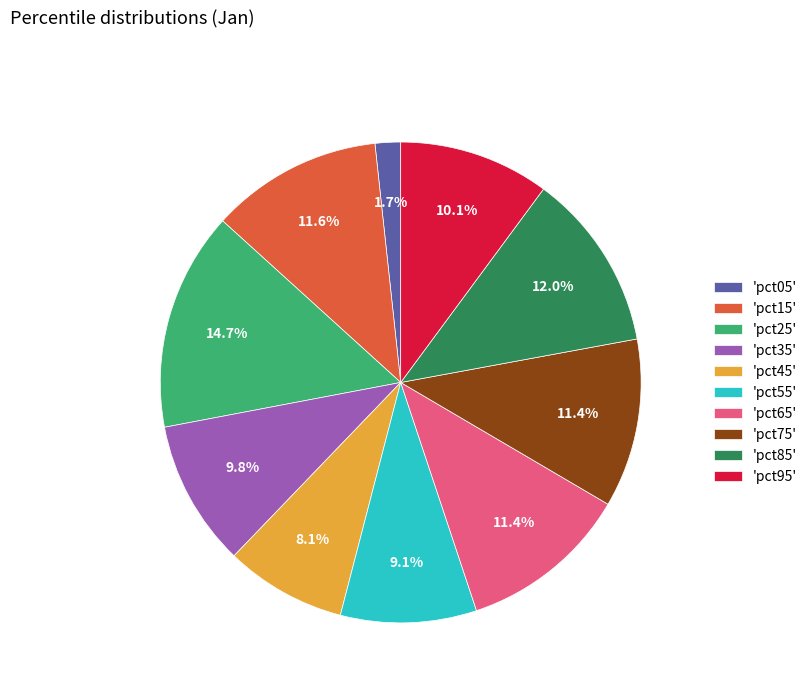

Between 'pct15' and 'pct45', which is larger?

'pct15'